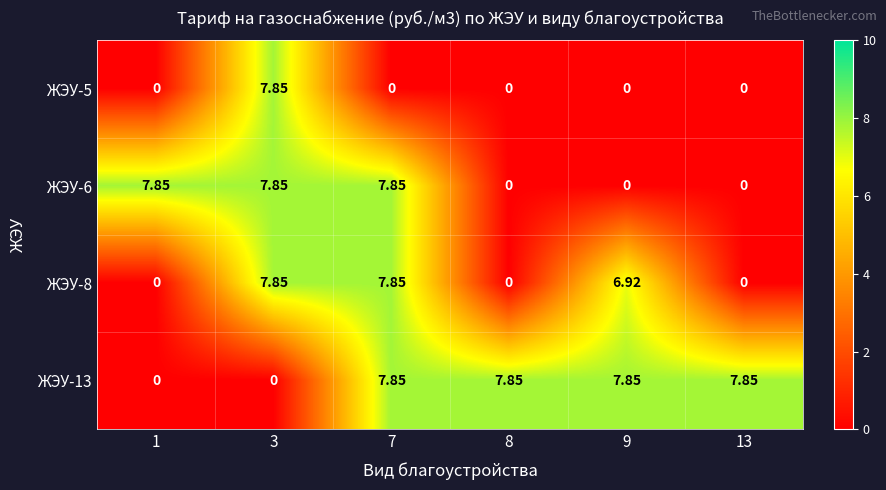

Is the value of ЖЭУ-8 at 13 greater than the value of ЖЭУ-6 at 7?

No